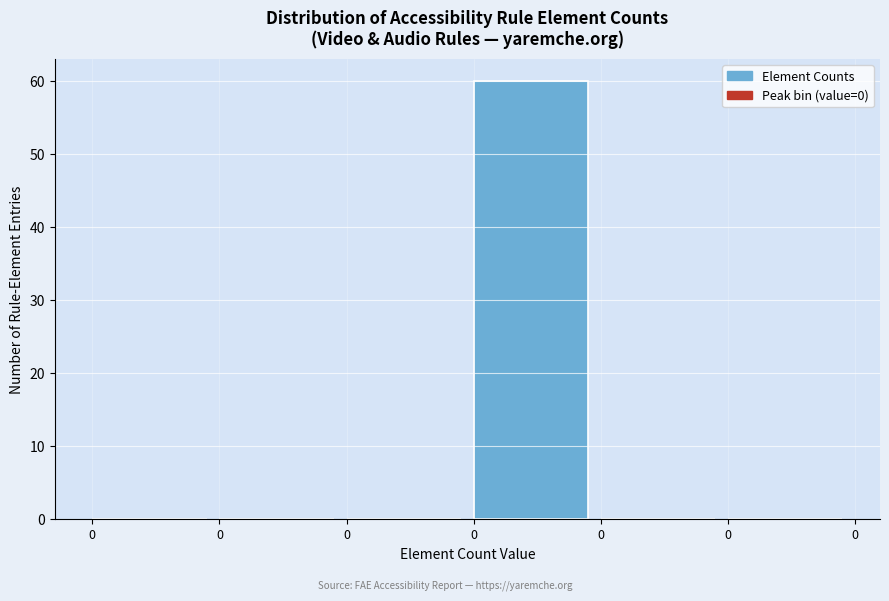

Are the bars horizontal?

No